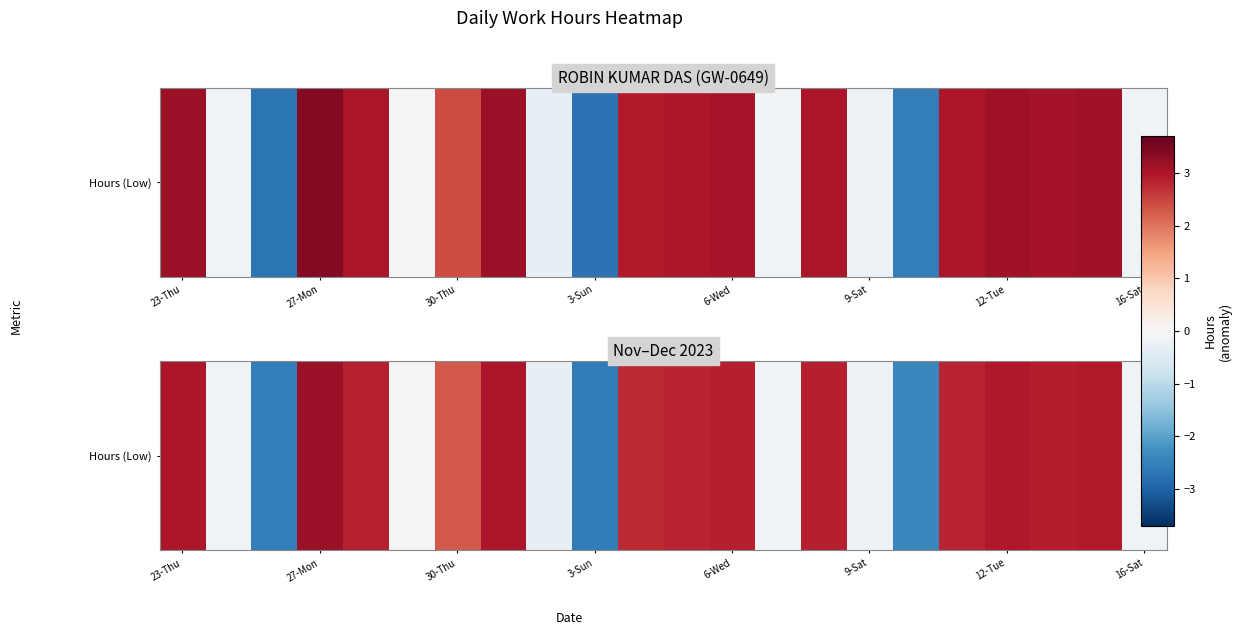

Count the number of values greater than 2.

13